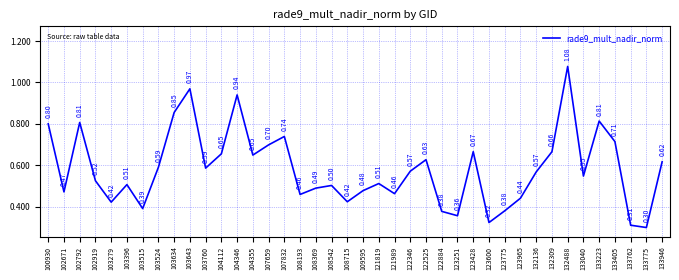

Between 133223 and 108542, which is larger?

133223